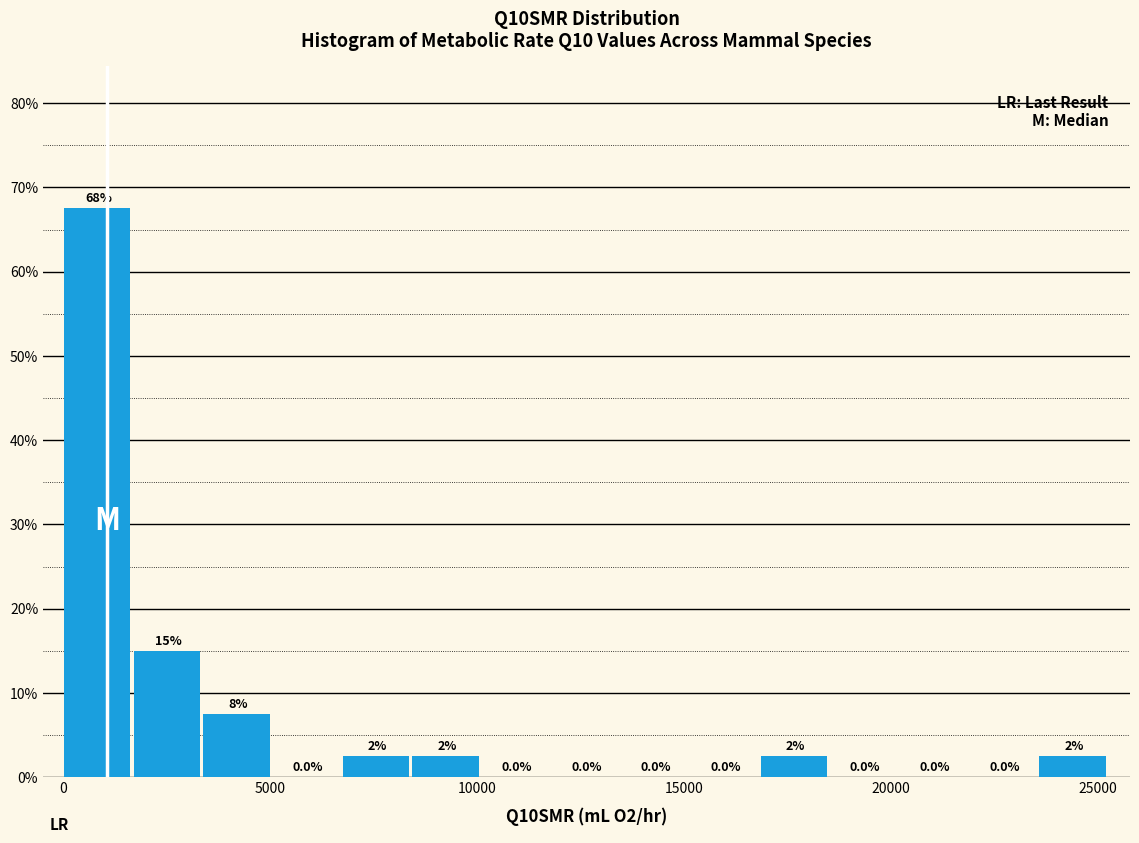

Around what value on the x-axis is the tallest bar? Give the approximate position of its centre, as read against the axis.

1000